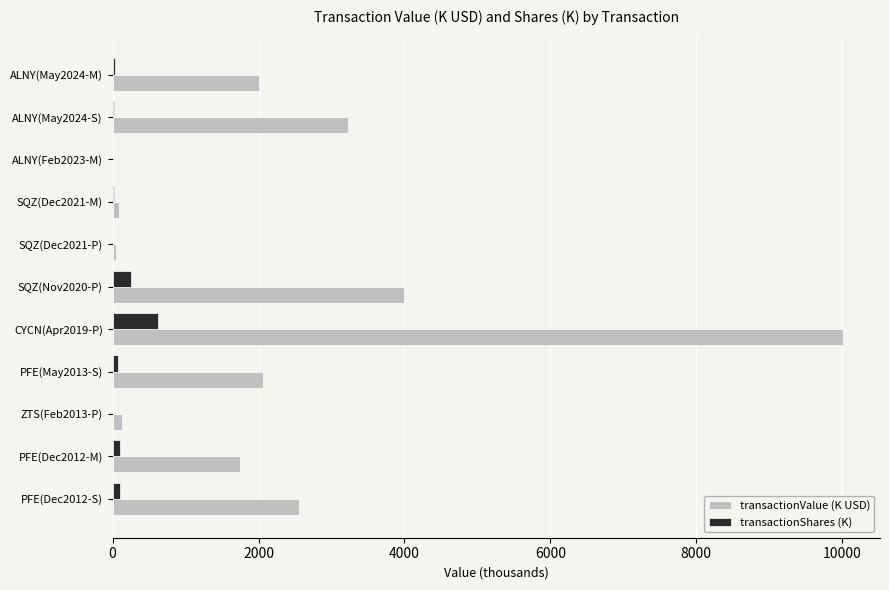

What is the sum of all transactionShares (K) values?

1230.8